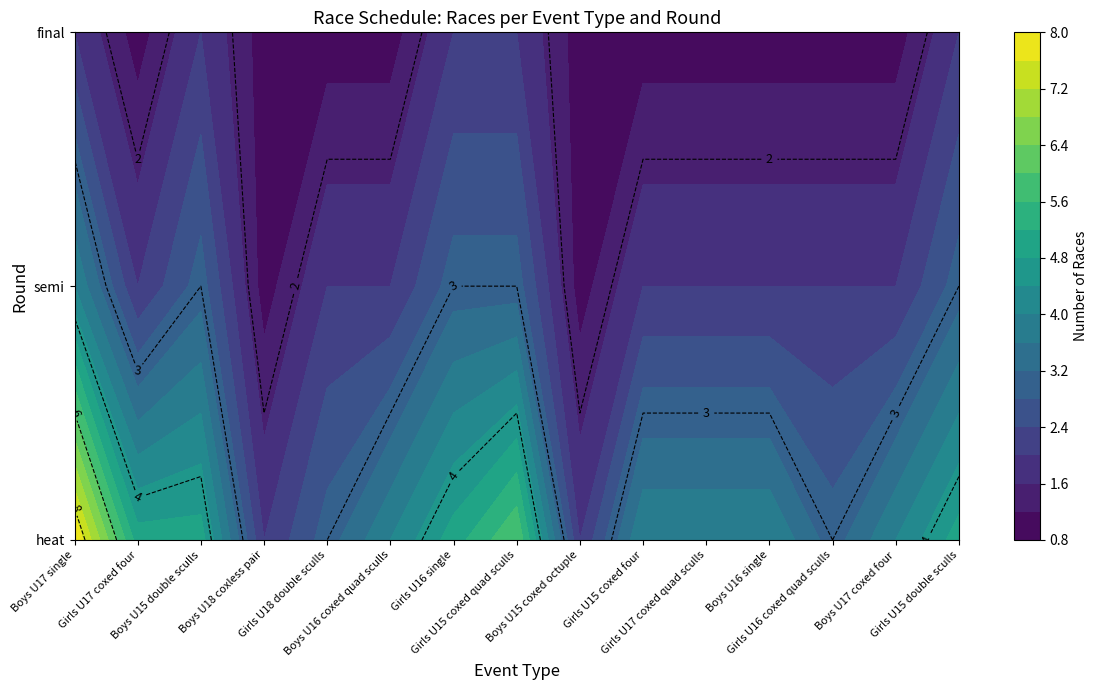

Rank the categories by semi value from lowest to highest.

Boys U18 coxless pair, Boys U15 coxed octuple, Girls U17 coxed four, Girls U18 double sculls, Boys U16 coxed quad sculls, Girls U15 coxed four, Girls U17 coxed quad sculls, Boys U16 single, Girls U16 coxed quad sculls, Boys U17 coxed four, Boys U15 double sculls, Girls U16 single, Girls U15 coxed quad sculls, Girls U15 double sculls, Boys U17 single